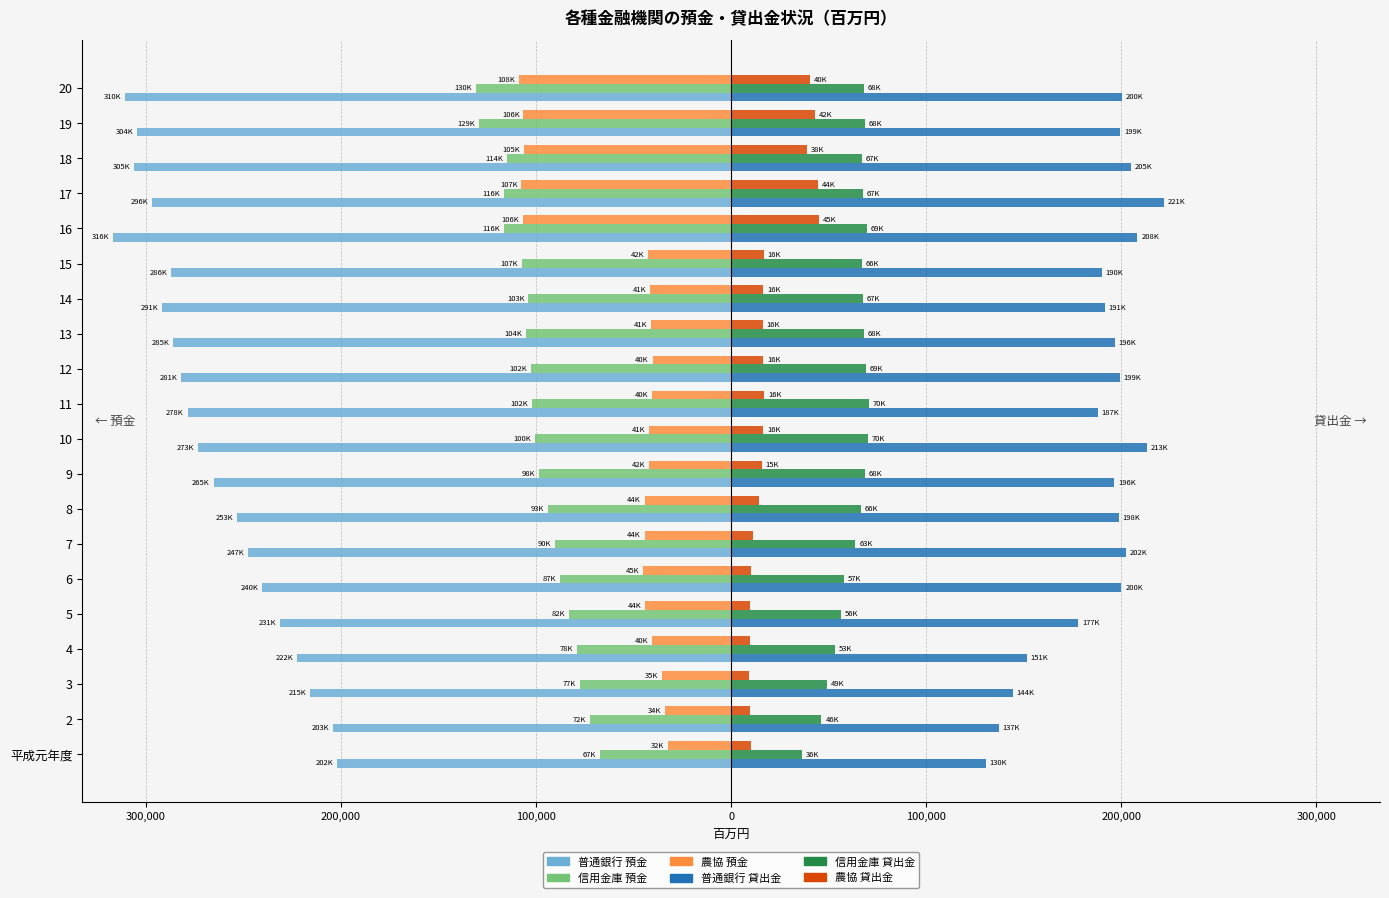

What are all the series names shown in the legend?

普通銀行 預金, 信用金庫 預金, 農協 預金, 普通銀行 貸出金, 信用金庫 貸出金, 農協 貸出金